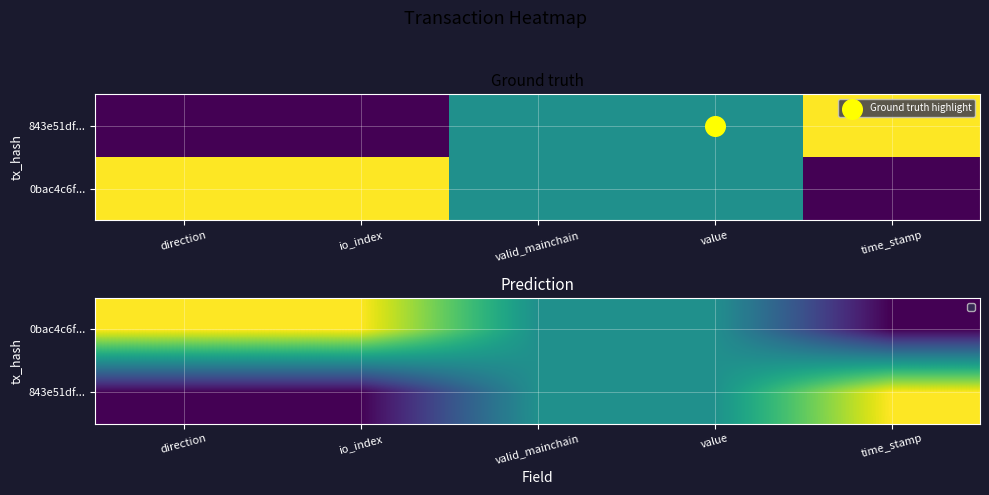

What is the difference between the maximum and minimum values in the 0bac4c6f... series?

1.0